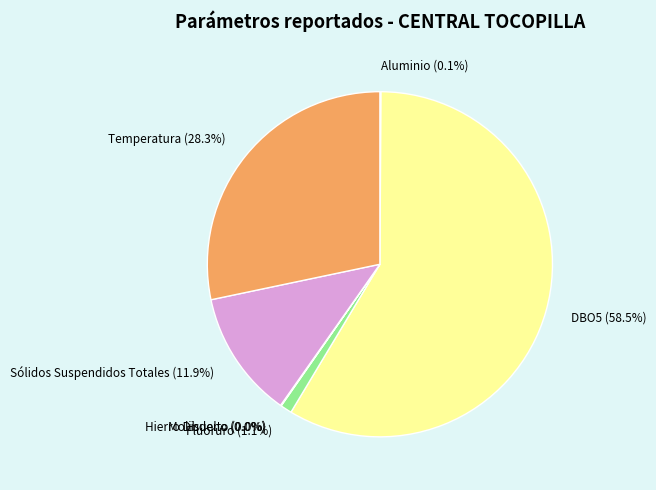

How much of the chart is everything except Sólidos Suspendidos Totales?

88.1%